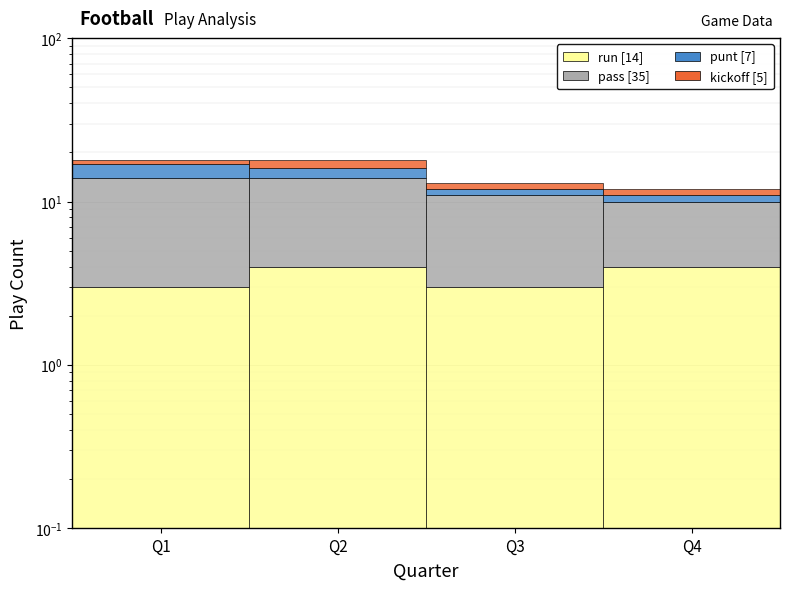

Between Q3 and Q4, which series saw the biggest shift?

pass [35]